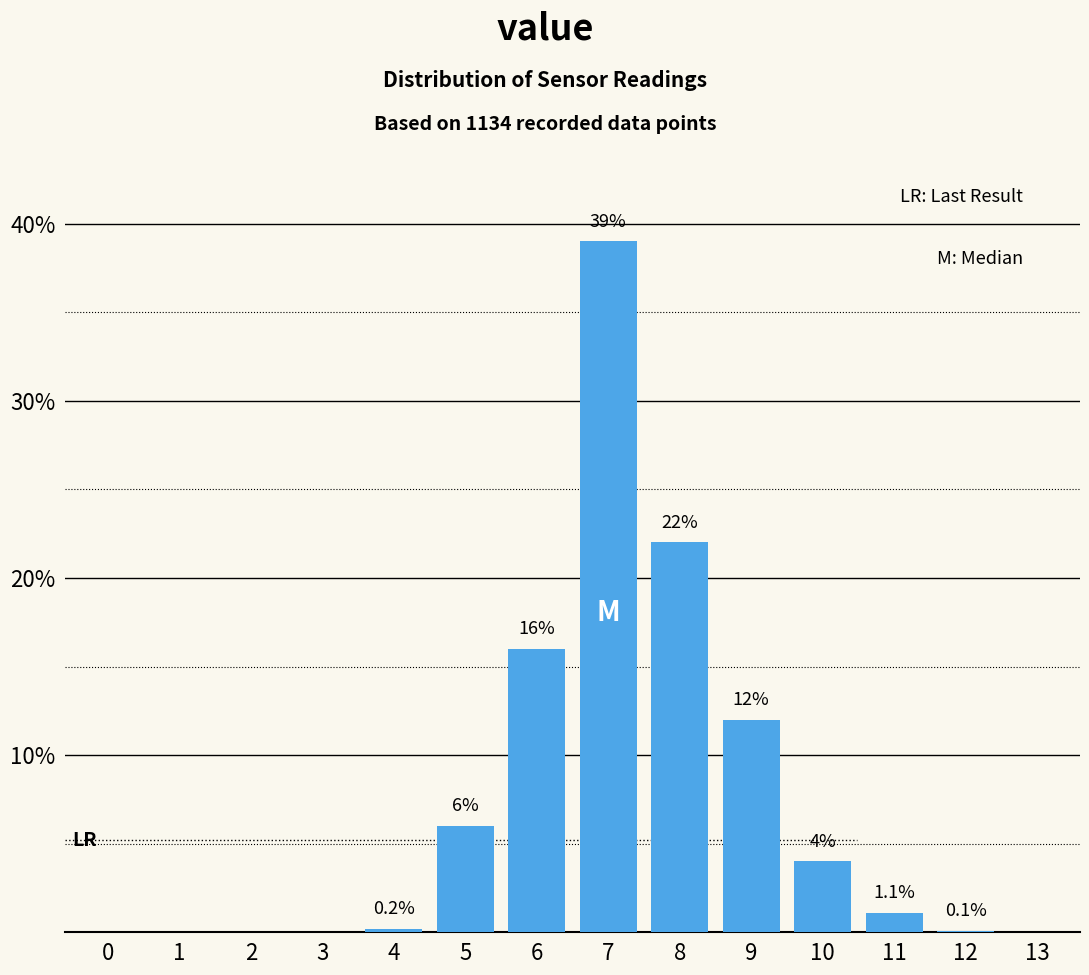

Reading right to left, transcribe all the data shown in this chart.

13=0.0	12=0.1	11=1.1	10=4.0	9=12.0	8=22.0	7=39.0	6=16.0	5=6.0	4=0.2	3=0.0	2=0.0	1=0.0	0=0.0